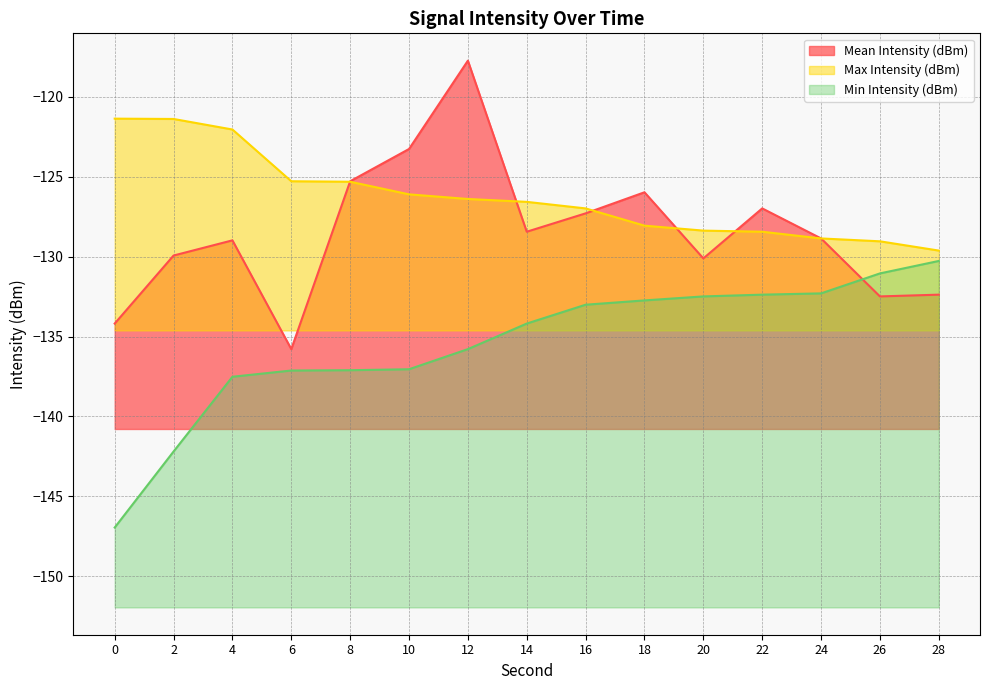

What value does the Mean Intensity (dBm) series have at 2?

-129.9